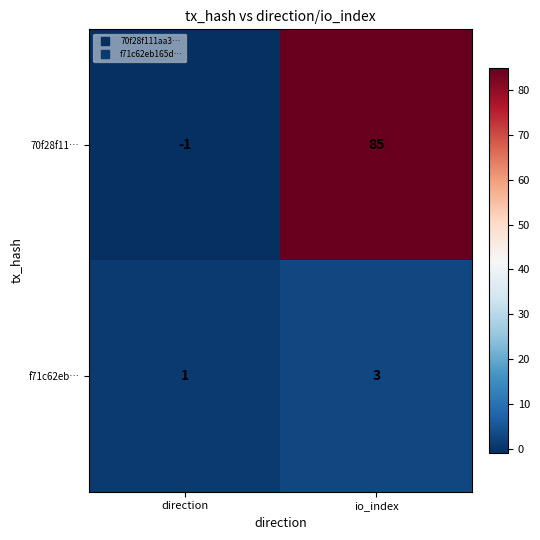

Rank the series by their average value, from highest to lowest.

70f28f11…, f71c62eb…